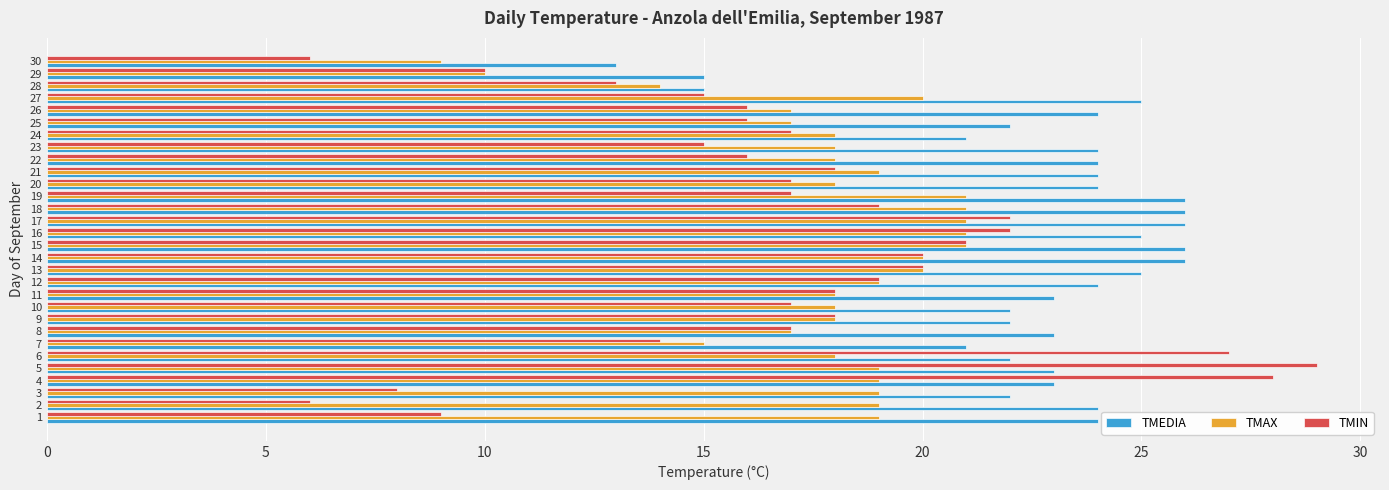

What is the minimum value shown in the chart?

6